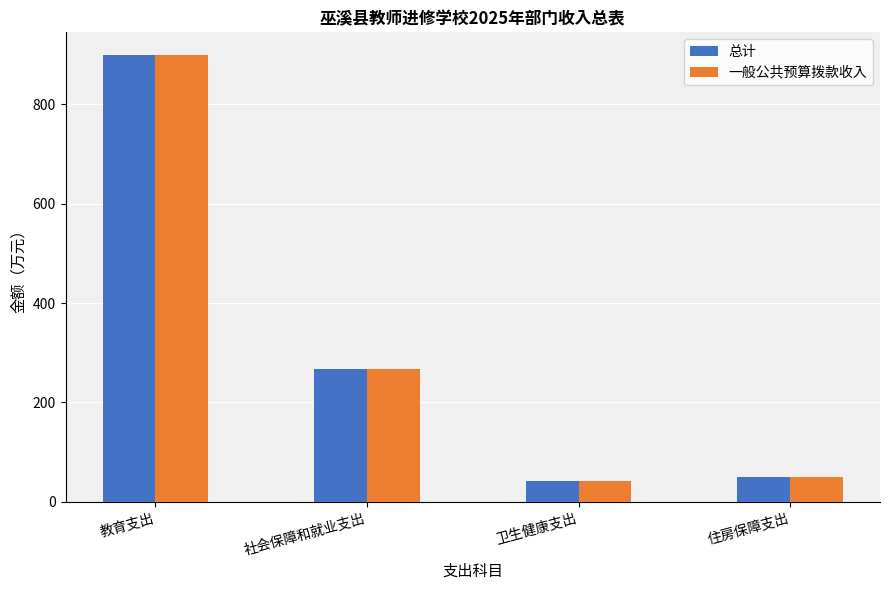

What are all the series names shown in the legend?

总计, 一般公共预算拨款收入